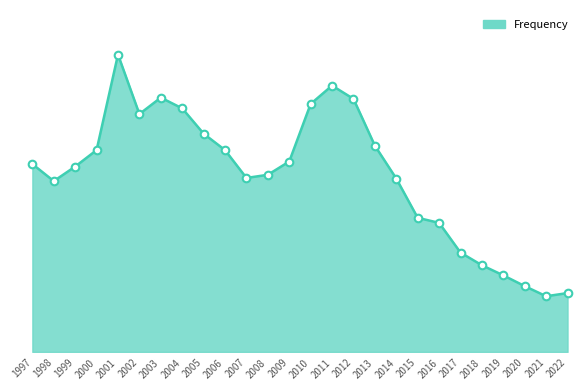

Is this an area chart (filled region under the line)?

Yes